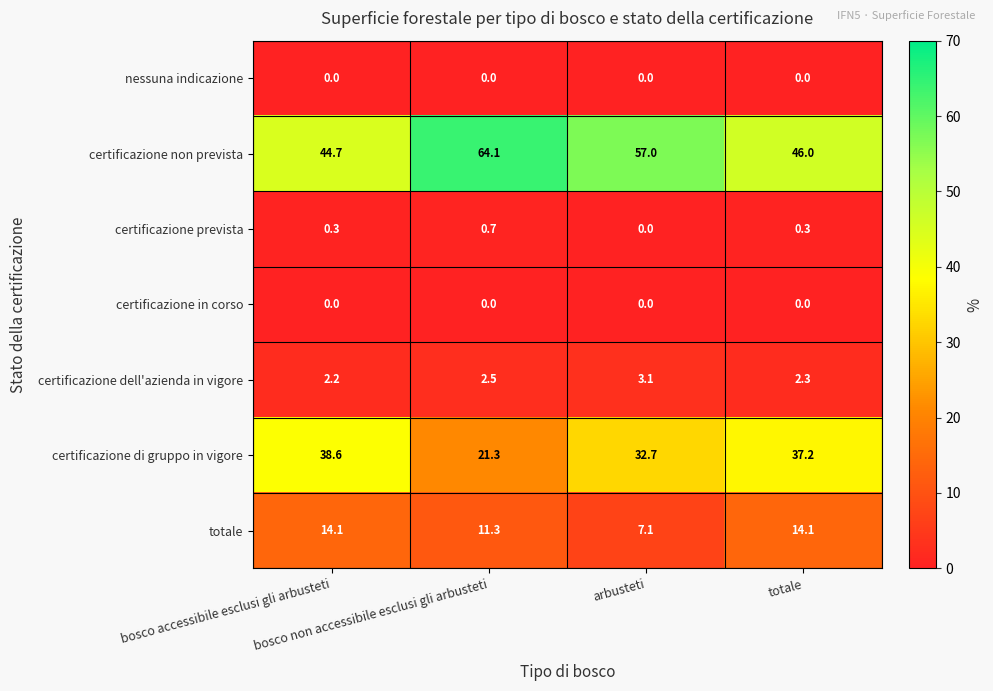

At how many categories does at least one series exceed 16?

4